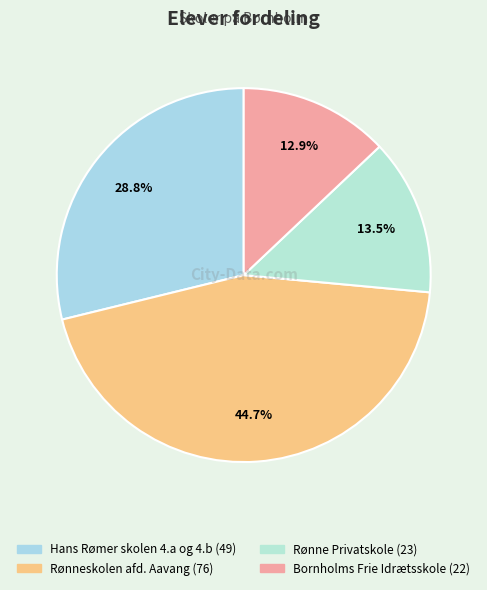

To the nearest percent, what is the difference between the largest and smallest slice percentages?

32%